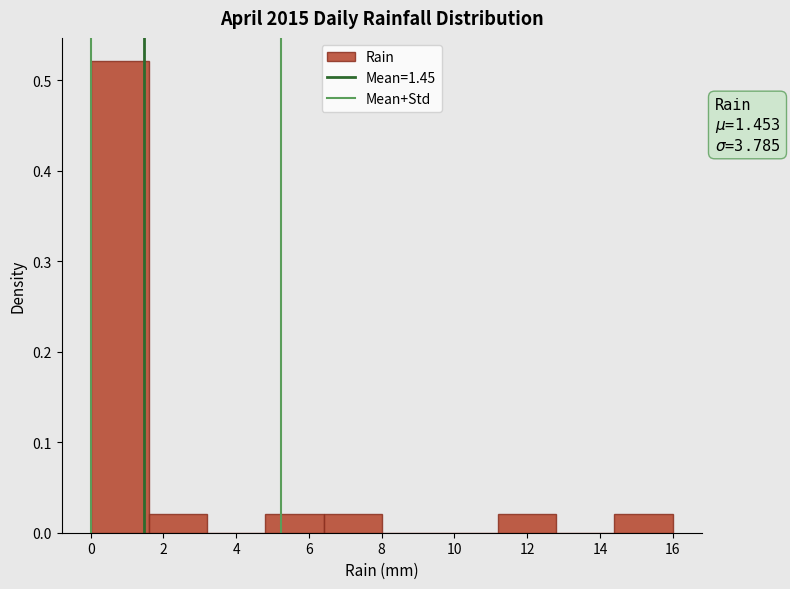

Over which range of the x-axis is the bar tallest?

0.0 to 1.6